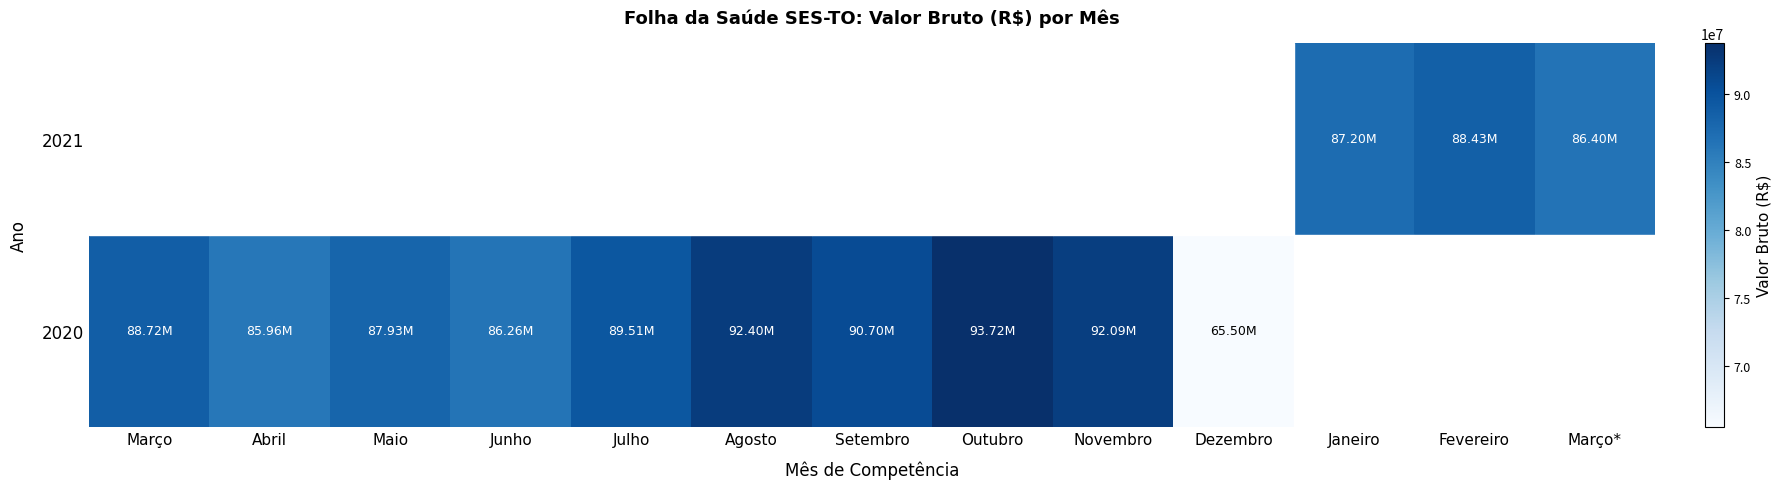

What is the minimum value shown in the chart?

65497286.5